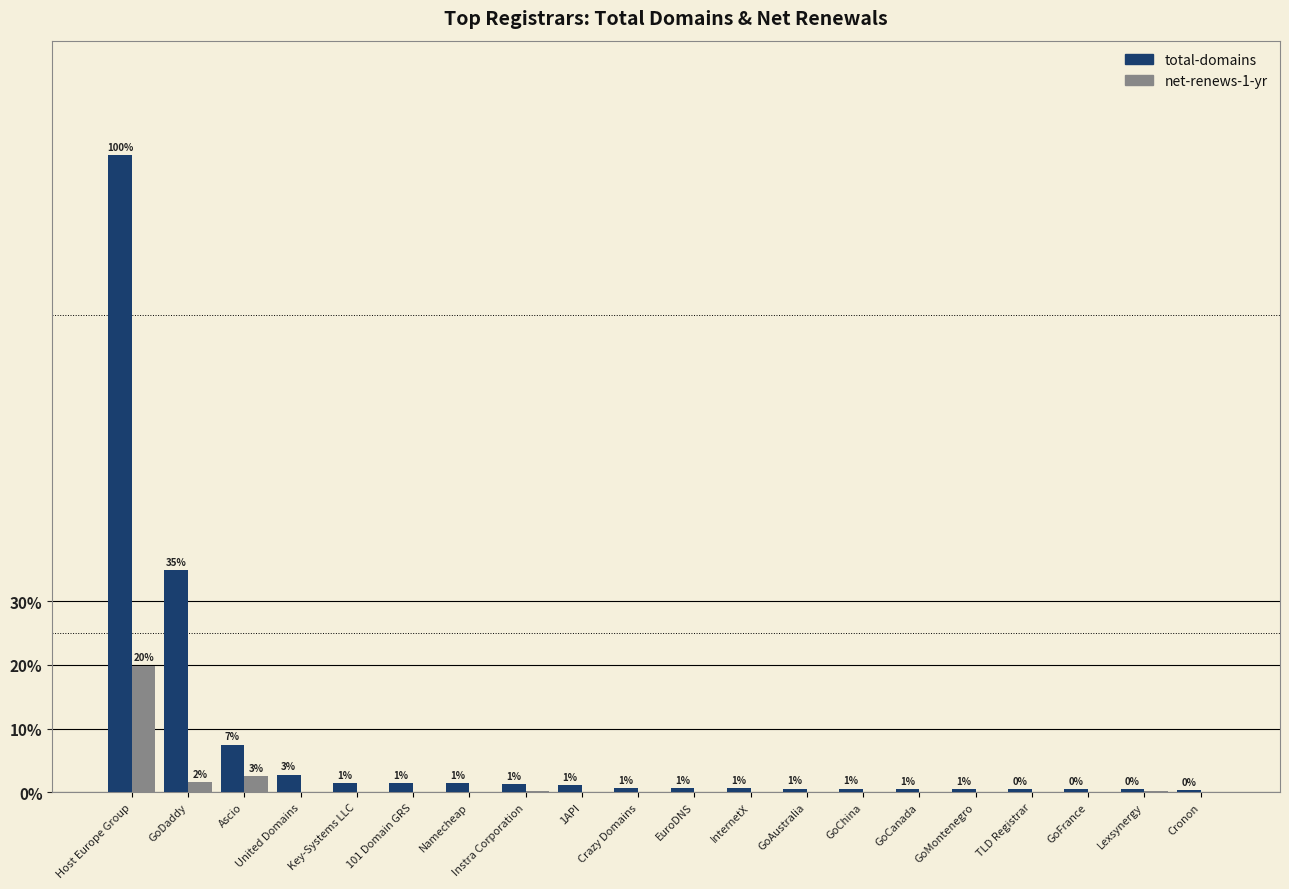

What is the average value of the total-domains series?

1637